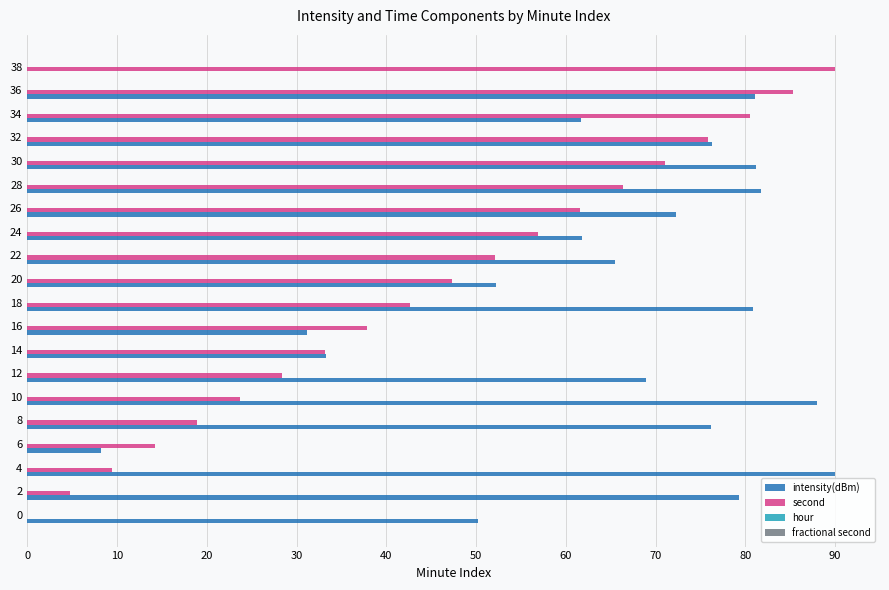

True or false: second has a value of 37.4 at 10.

False